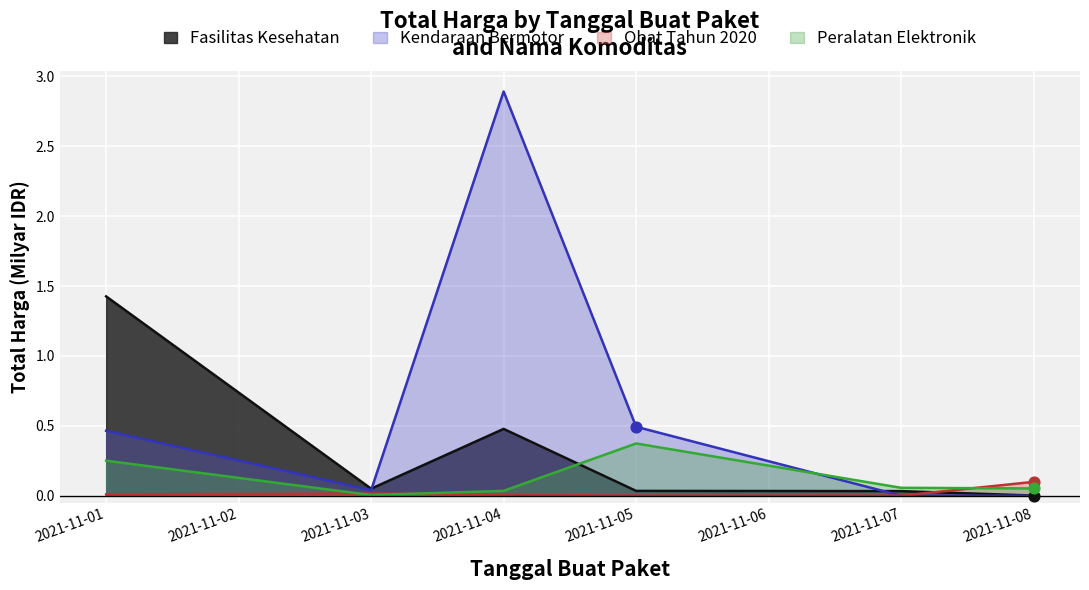

Which series contains the highest Y value?

Kendaraan Bermotor